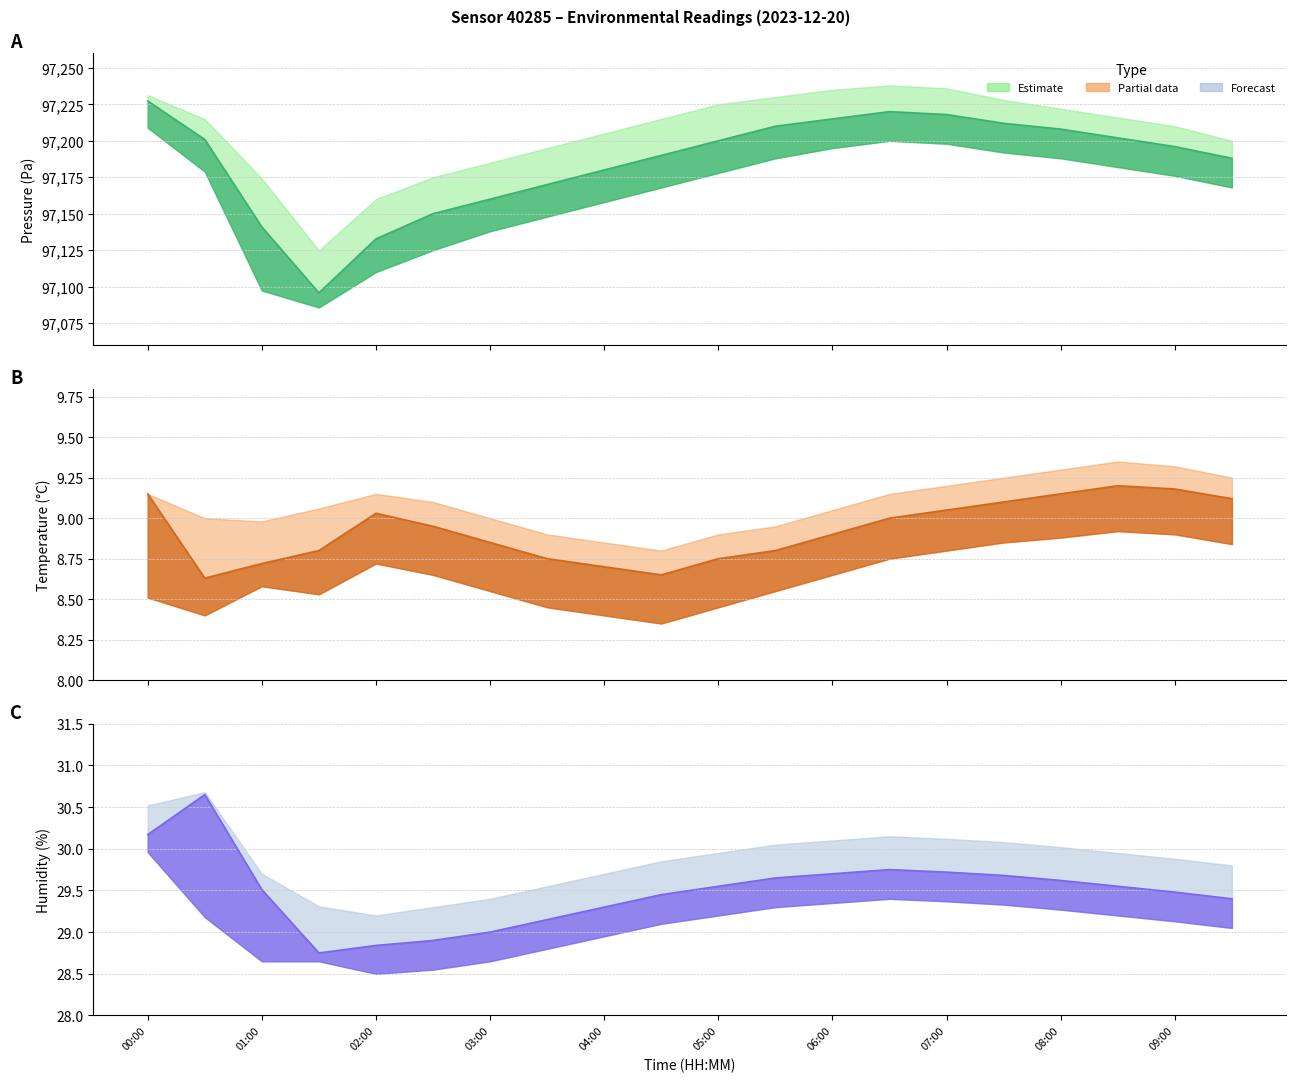

Where is the first local minimum for Temperature?

01:00